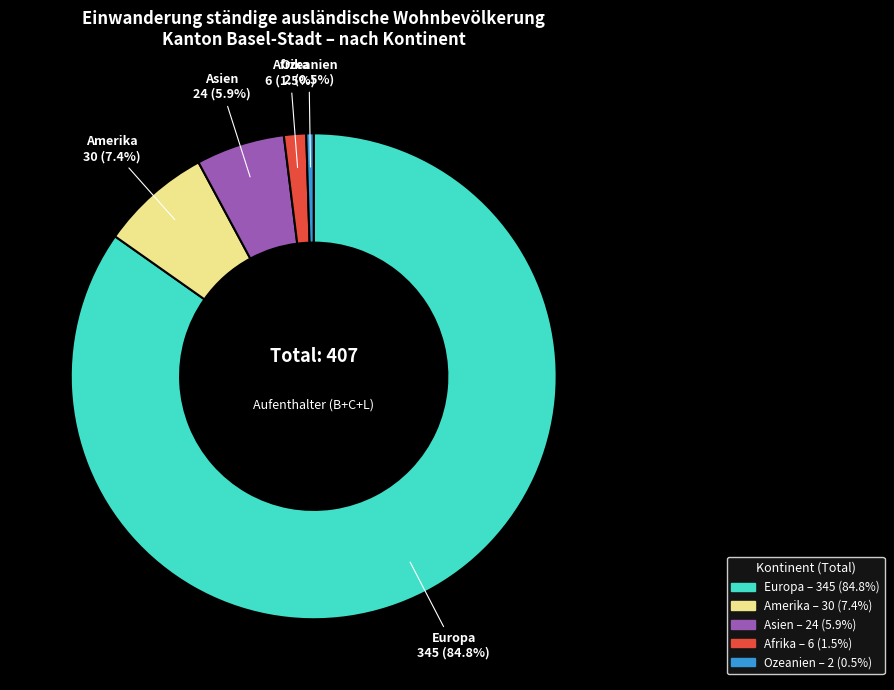

Is there a majority slice in this chart?

Yes